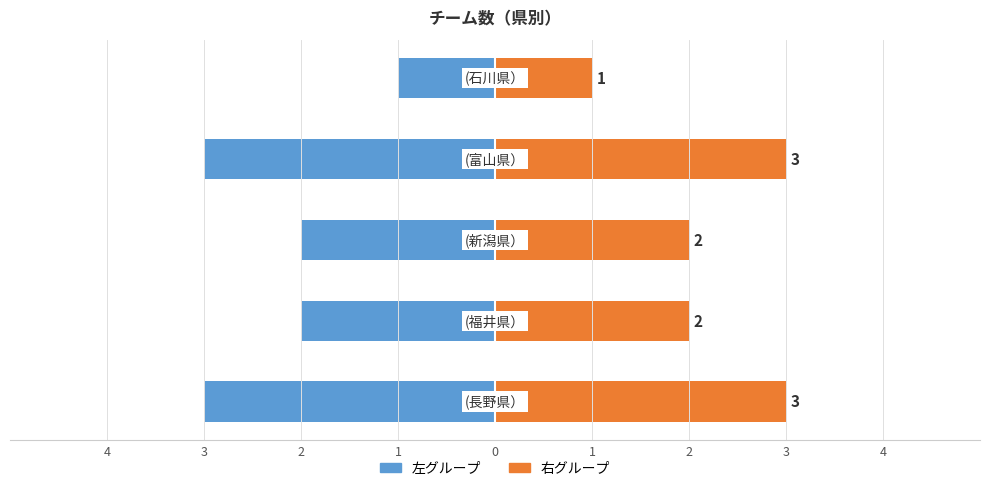

Reading left to right, transcribe all the data shown in this chart.

チーム数（左）: 4=-3	3=-2	2=-2	1=-3	0=-1
チーム数（右）: 4=3	3=2	2=2	1=3	0=1